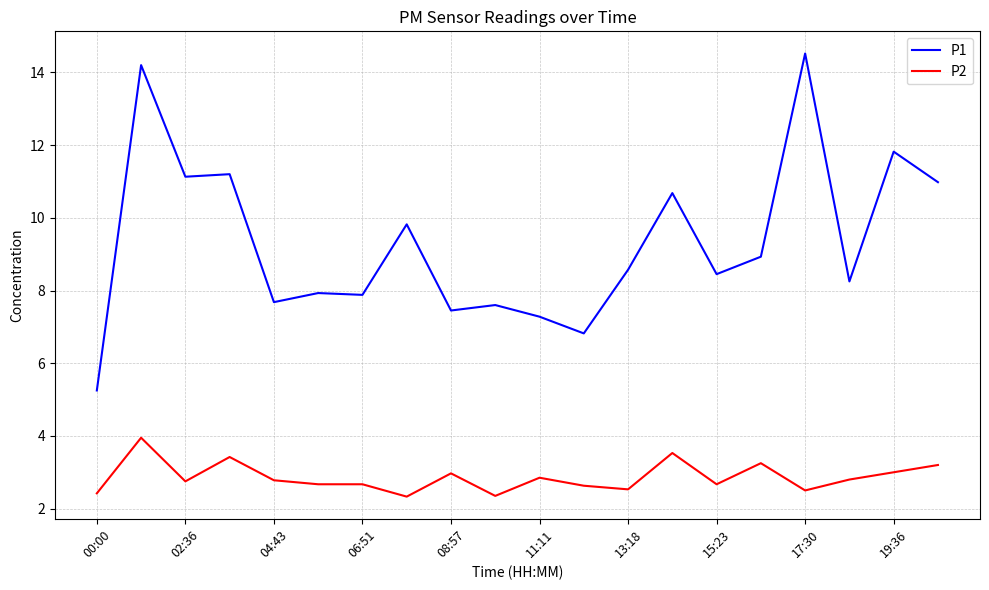

True or false: P2 and P1 intersect in this chart.

False